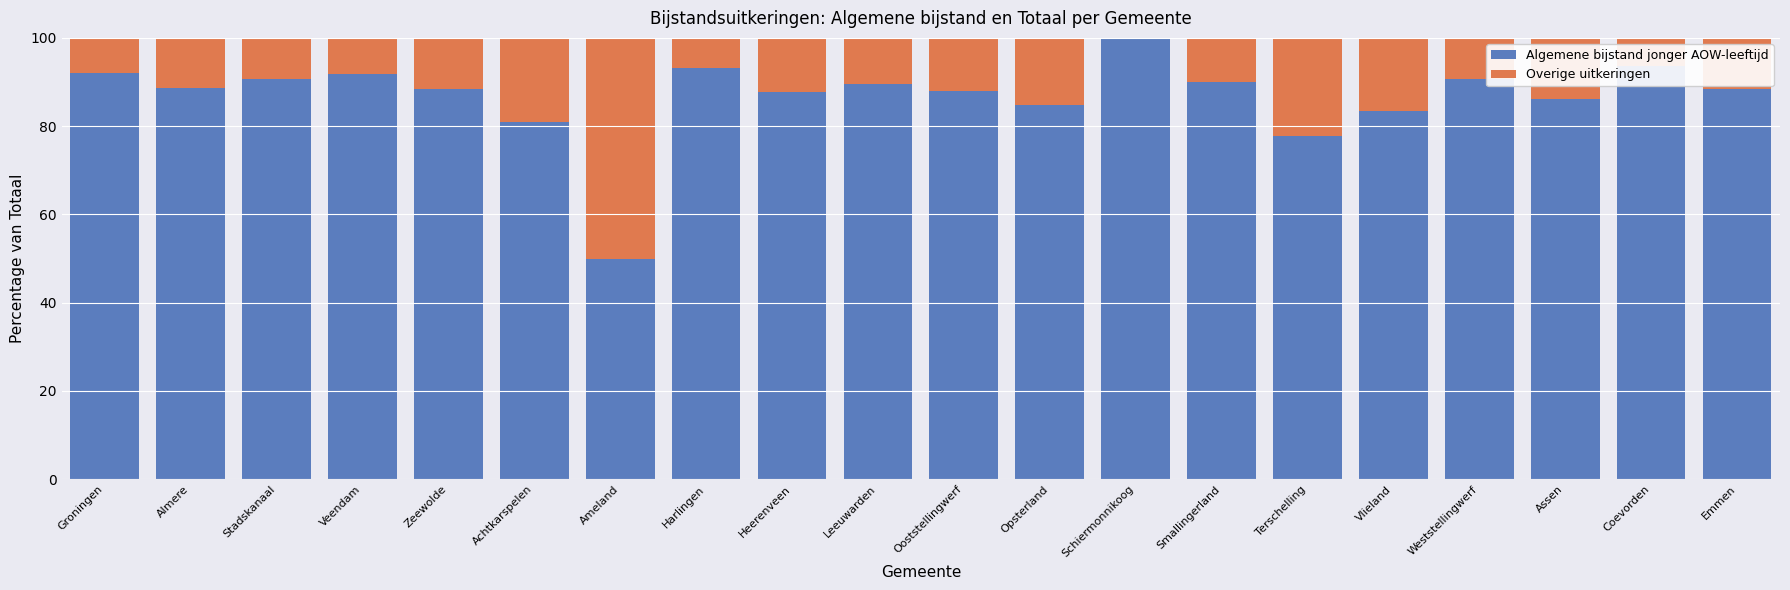

What is the total value across all series at Ameland?

100.0